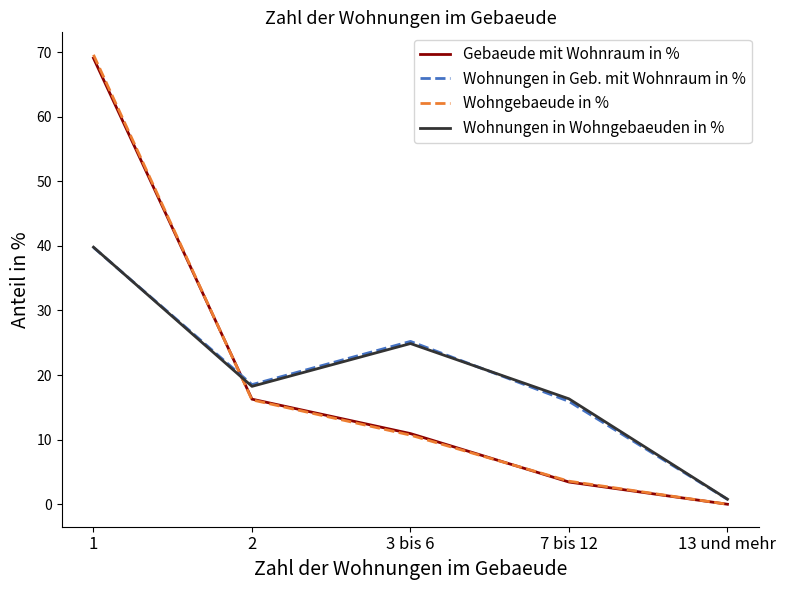

What is the total value across all series at 2?

69.2